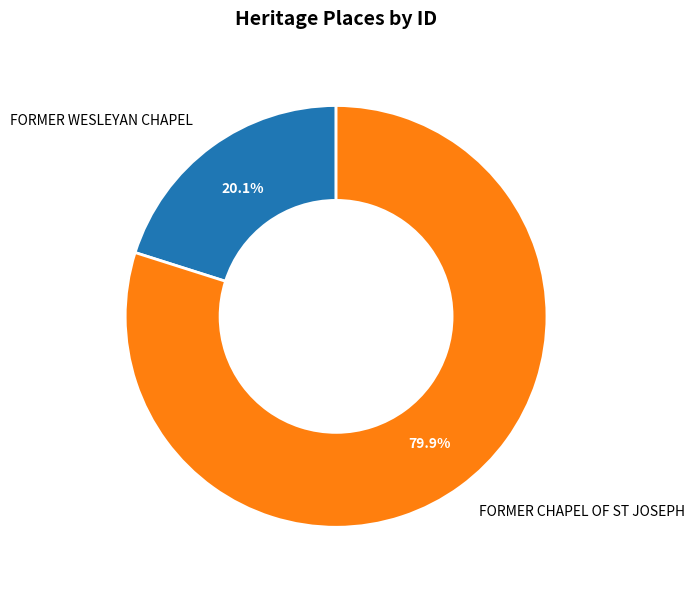

To the nearest percent, what is the difference between the FORMER CHAPEL OF ST JOSEPH and FORMER WESLEYAN CHAPEL slice percentages?

60%